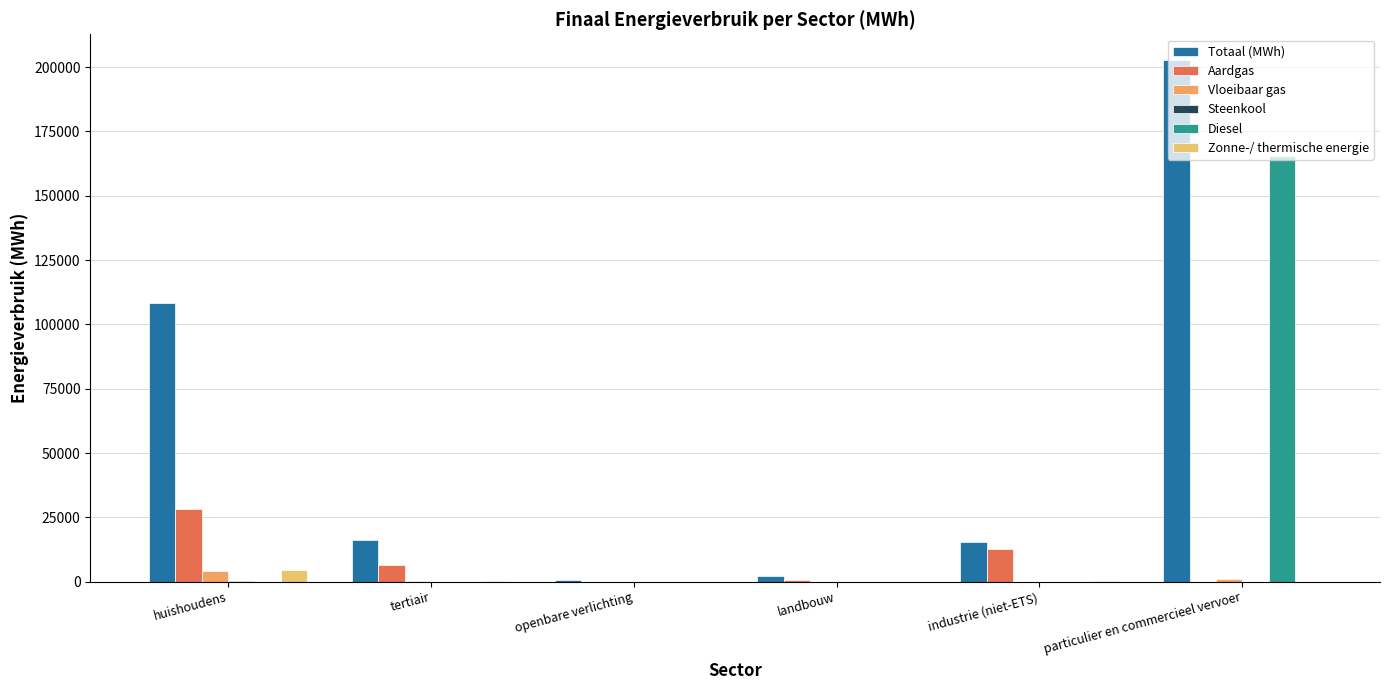

Are the bars grouped side by side (vs. stacked)?

Yes